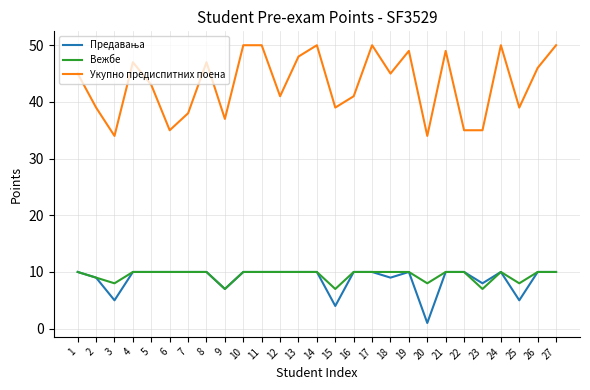

Which series has the largest total across all categories?

Укупно предиспитних поена